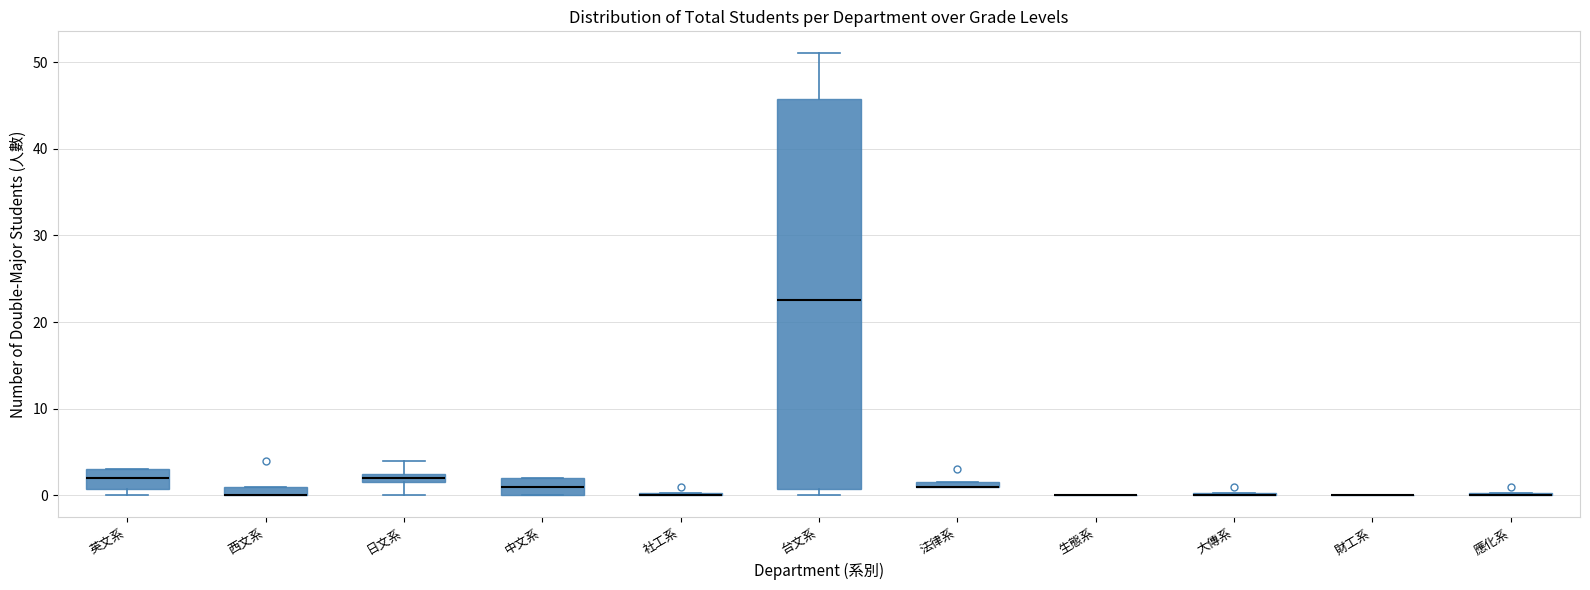

Comparing the boxes themselves (not the whiskers), which one is the tallest?

台文系